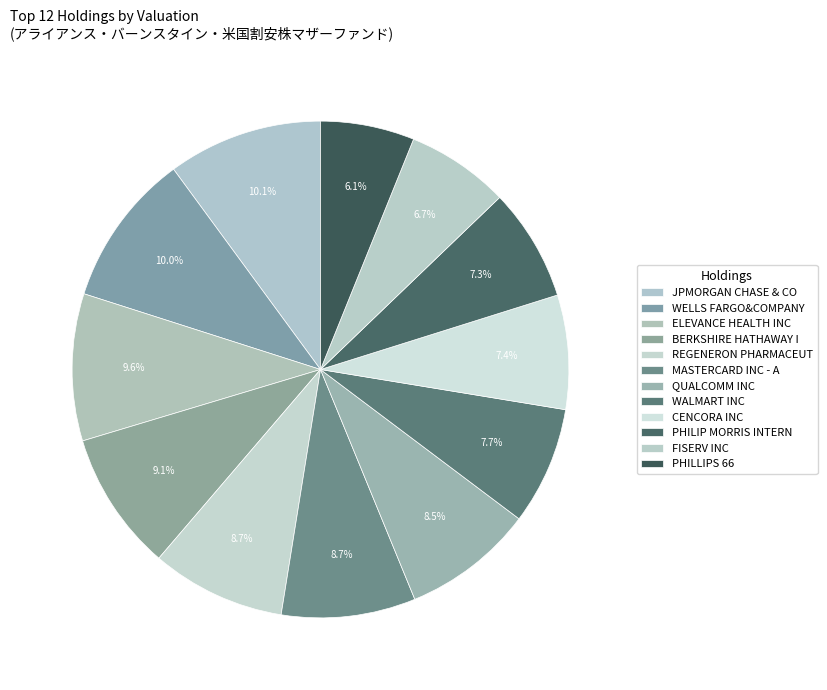

The REGENERON PHARMACEUT slice represents 9% of the pie. True or false?

True